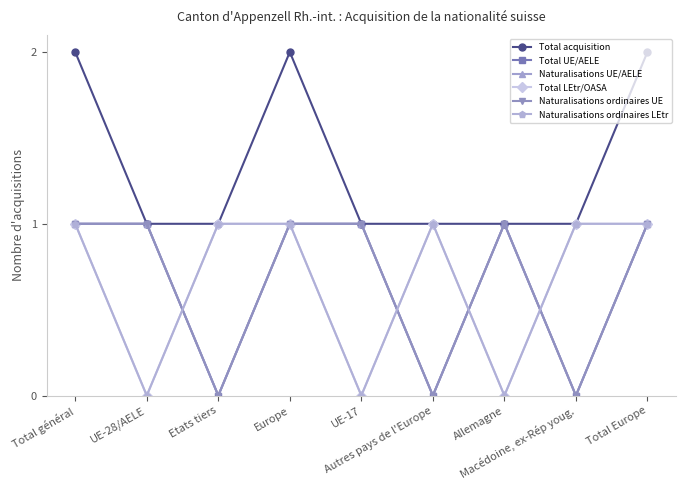

Is it true that Naturalisations ordinaires LEtr equals 1 at Total général?

True